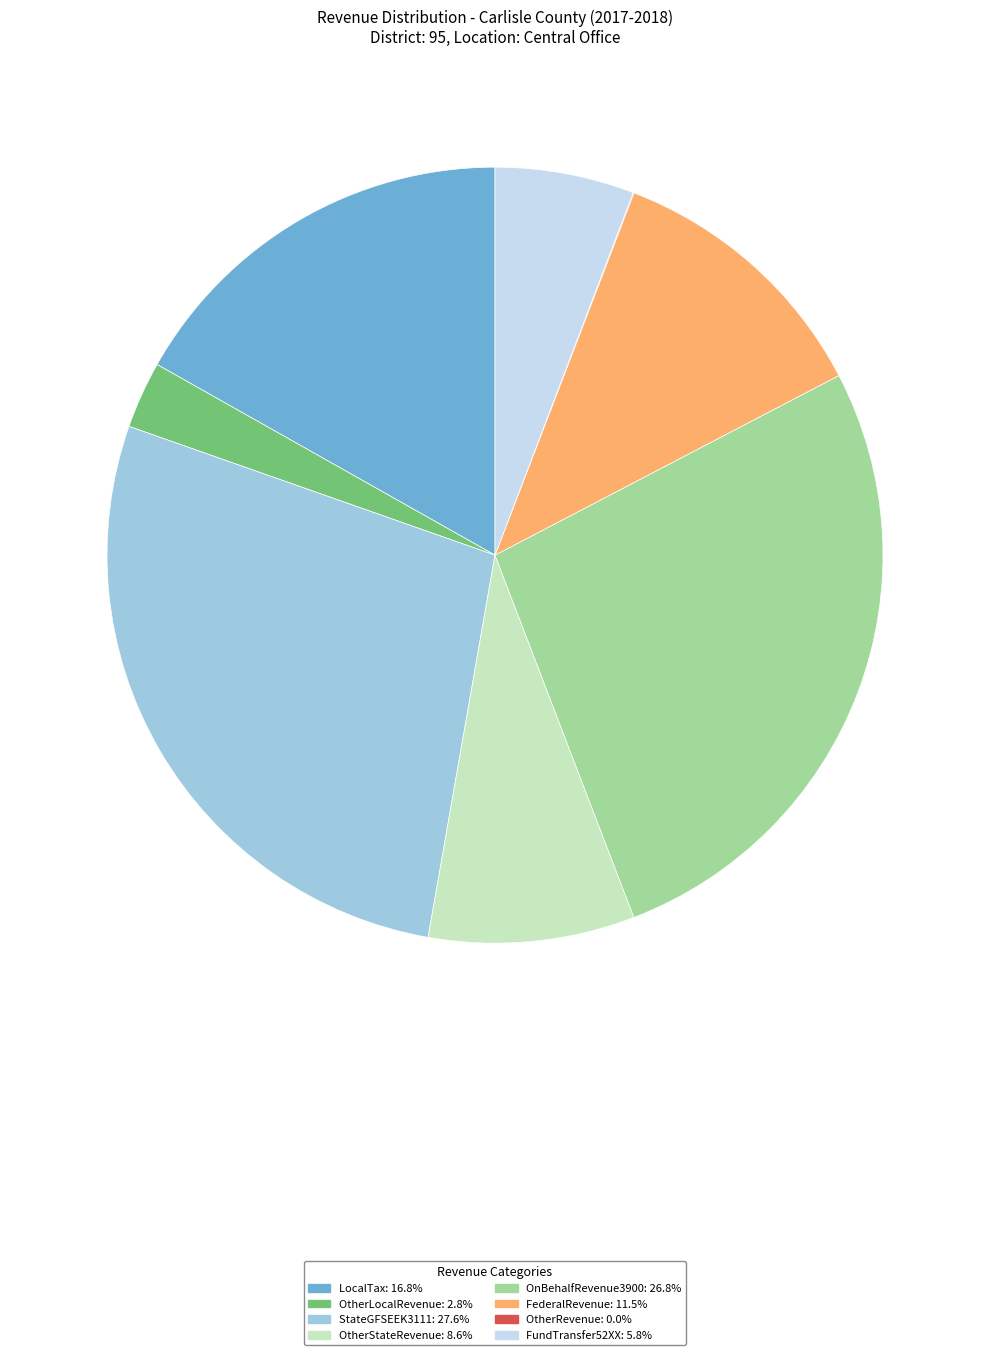

Is the sum of OtherLocalRevenue: 2.8% and FederalRevenue: 11.5% greater than half?

No